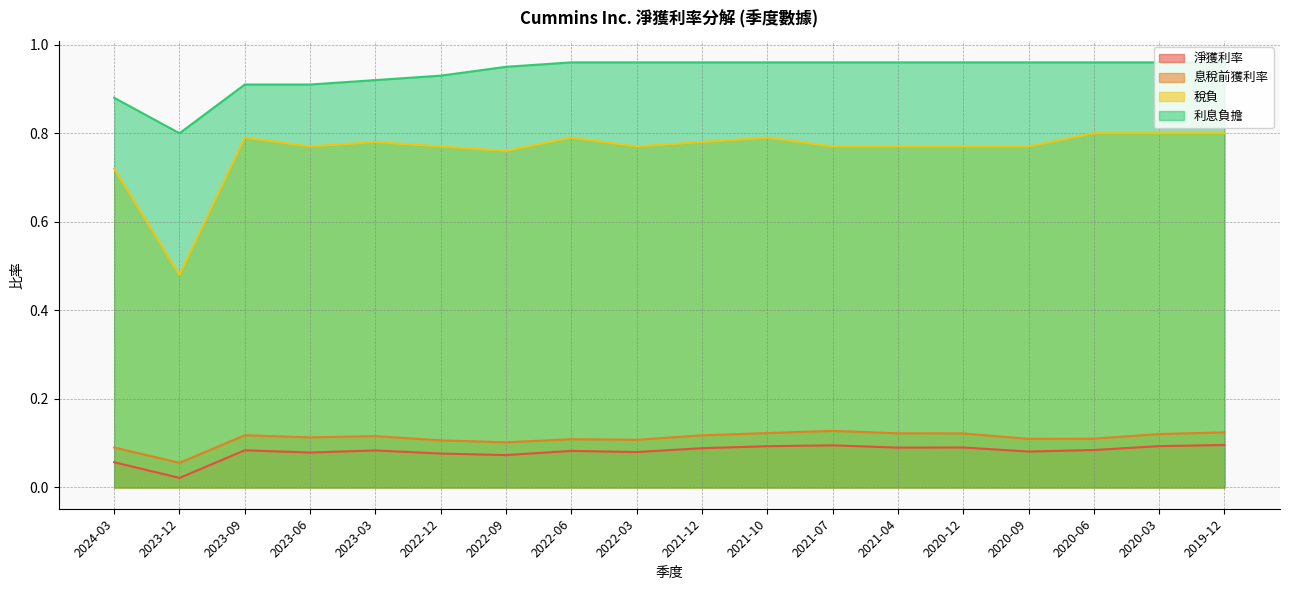

What is the maximum value for 稅負?

0.8